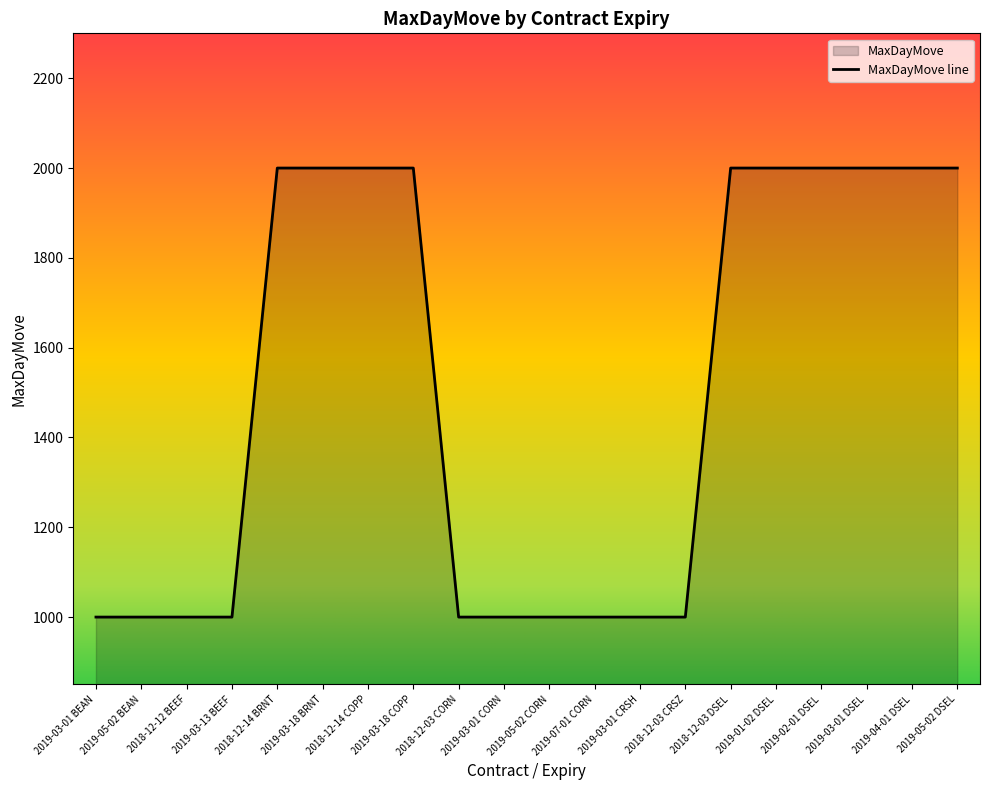

How many data points are less than 2000?

10